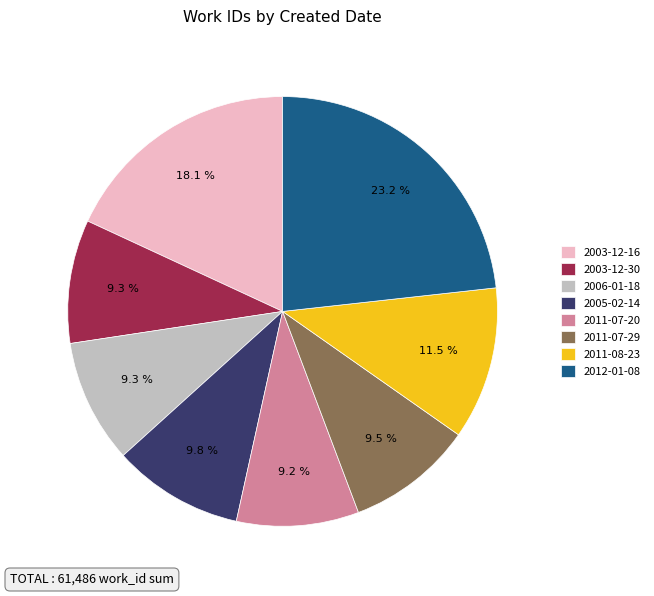

Does any single category account for the majority?

No